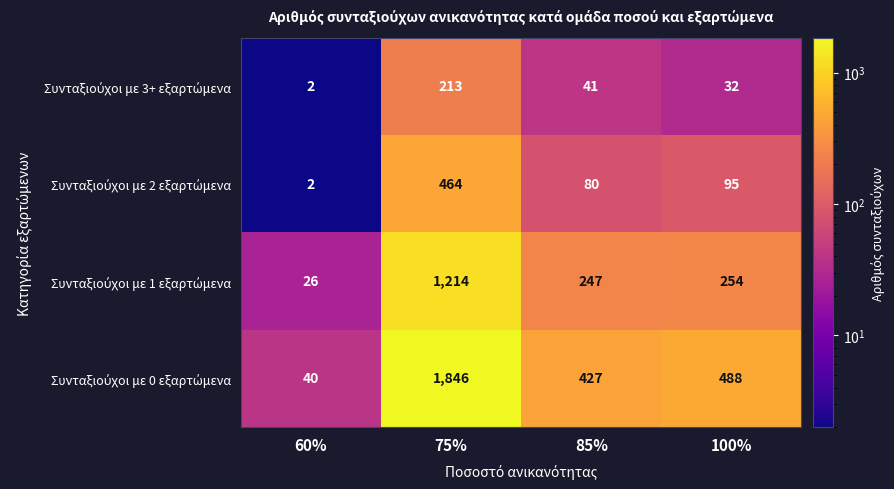

Which label corresponds to the smallest value in the chart?

60%